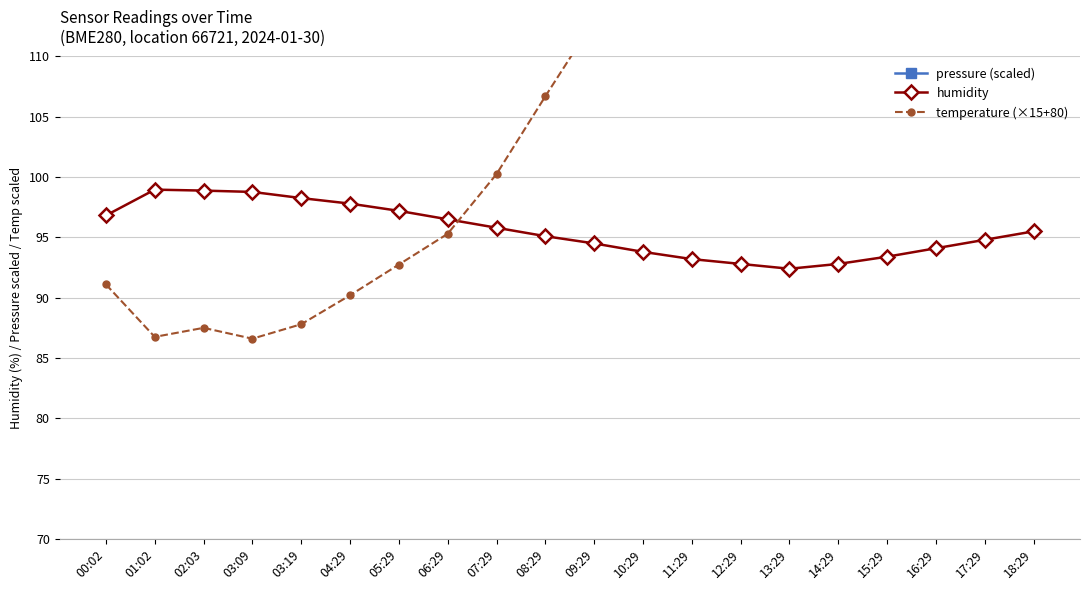

True or false: humidity has a value of 134.5 at 03:19.

False